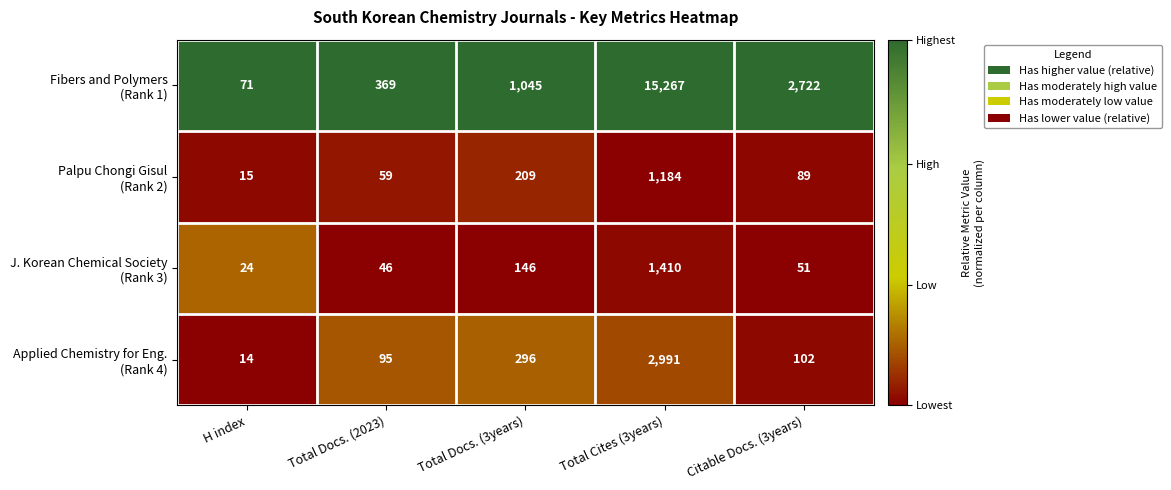

How many categories are shown in the chart?

5